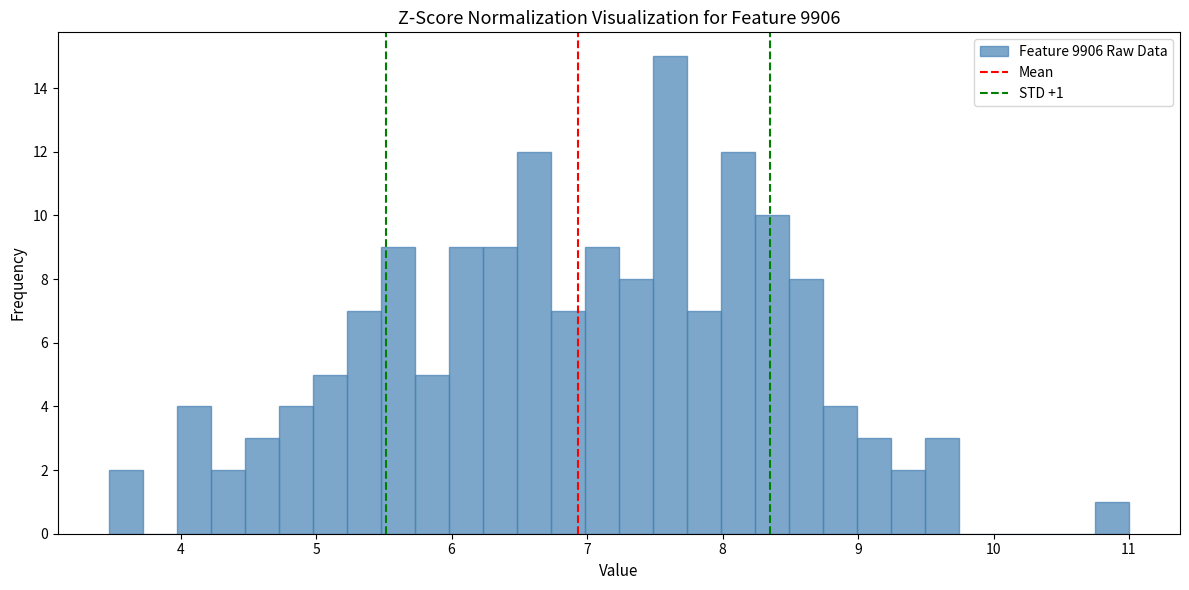

Read against the x-axis, roughly where is the centre of the tallest bar?

7.6